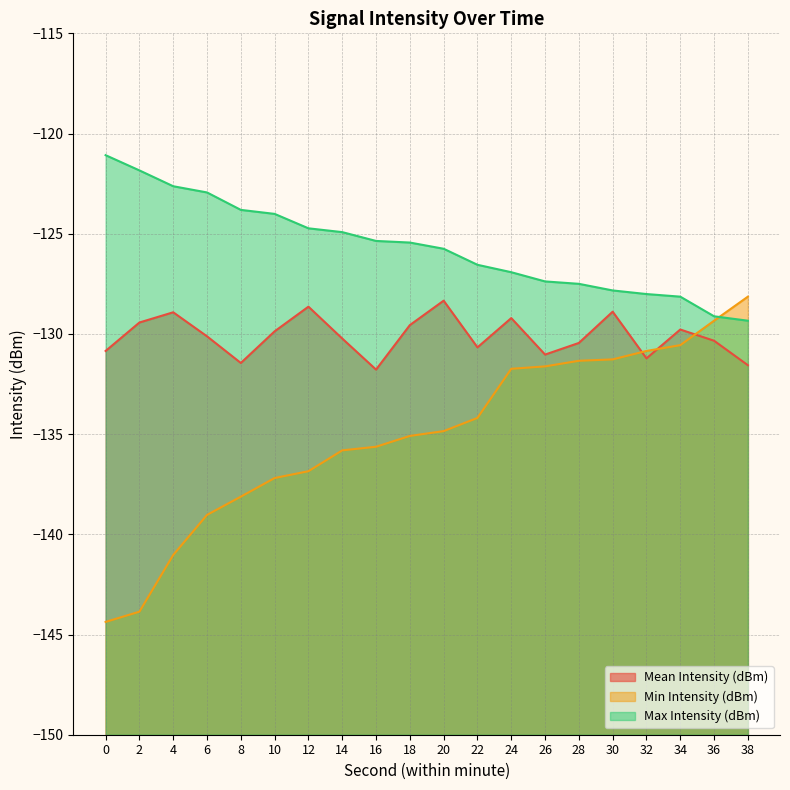

Reading right to left, what are all the values shown in this chart?

Mean Intensity (dBm): -131.6	-130.3	-129.8	-131.2	-128.9	-130.4	-131.0	-129.2	-130.7	-128.3	-129.6	-131.8	-130.2	-128.6	-129.9	-131.4	-130.1	-128.9	-129.4	-130.8
Min Intensity (dBm): -128.1	-129.3	-130.6	-130.8	-131.3	-131.3	-131.6	-131.7	-134.2	-134.8	-135.1	-135.6	-135.8	-136.8	-137.2	-138.1	-139.0	-141.0	-143.9	-144.4
Max Intensity (dBm): -129.3	-129.1	-128.1	-128.0	-127.8	-127.5	-127.4	-126.9	-126.5	-125.8	-125.4	-125.4	-124.9	-124.7	-124.0	-123.8	-122.9	-122.6	-121.8	-121.1